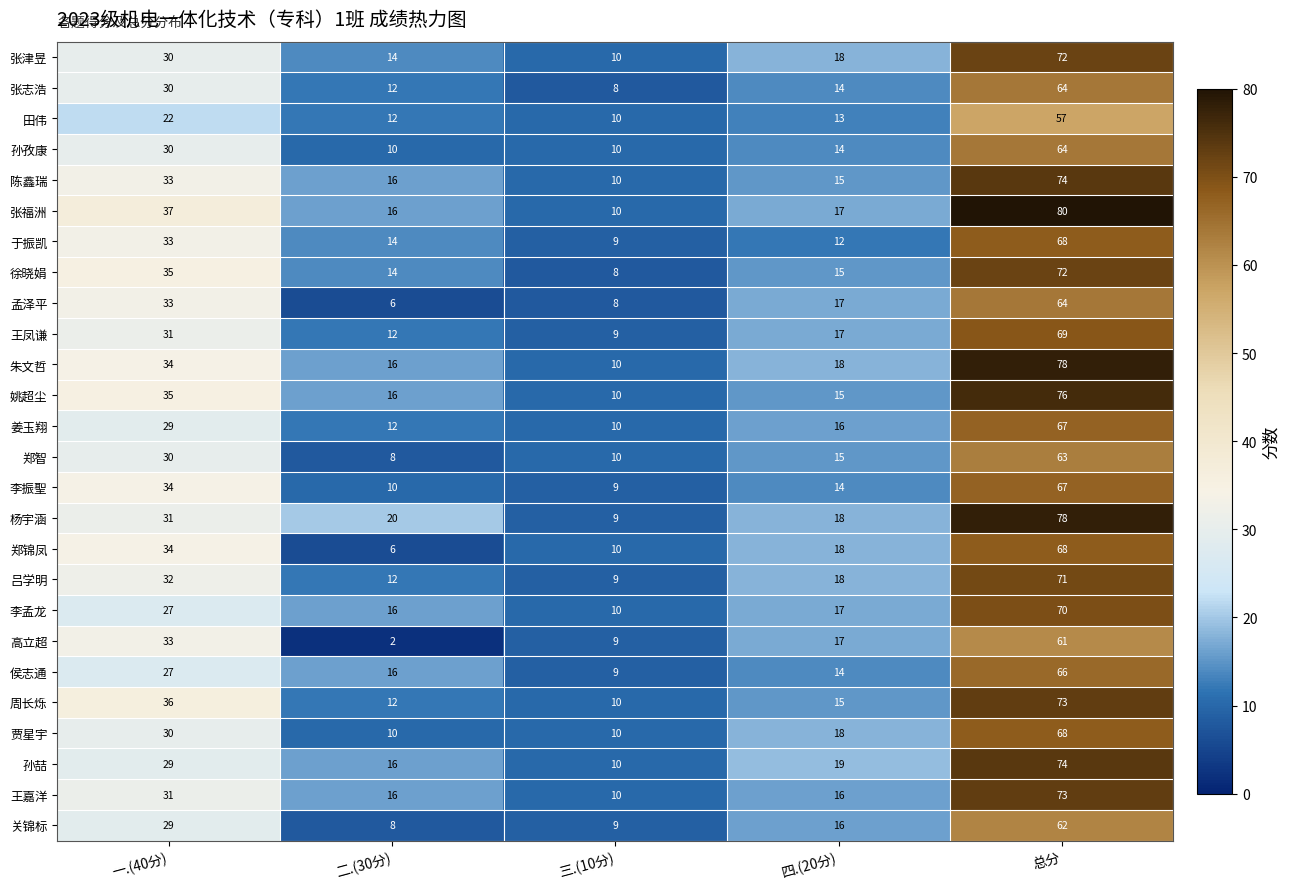

What is the difference between the highest and lowest values at 二.(30分)?

18